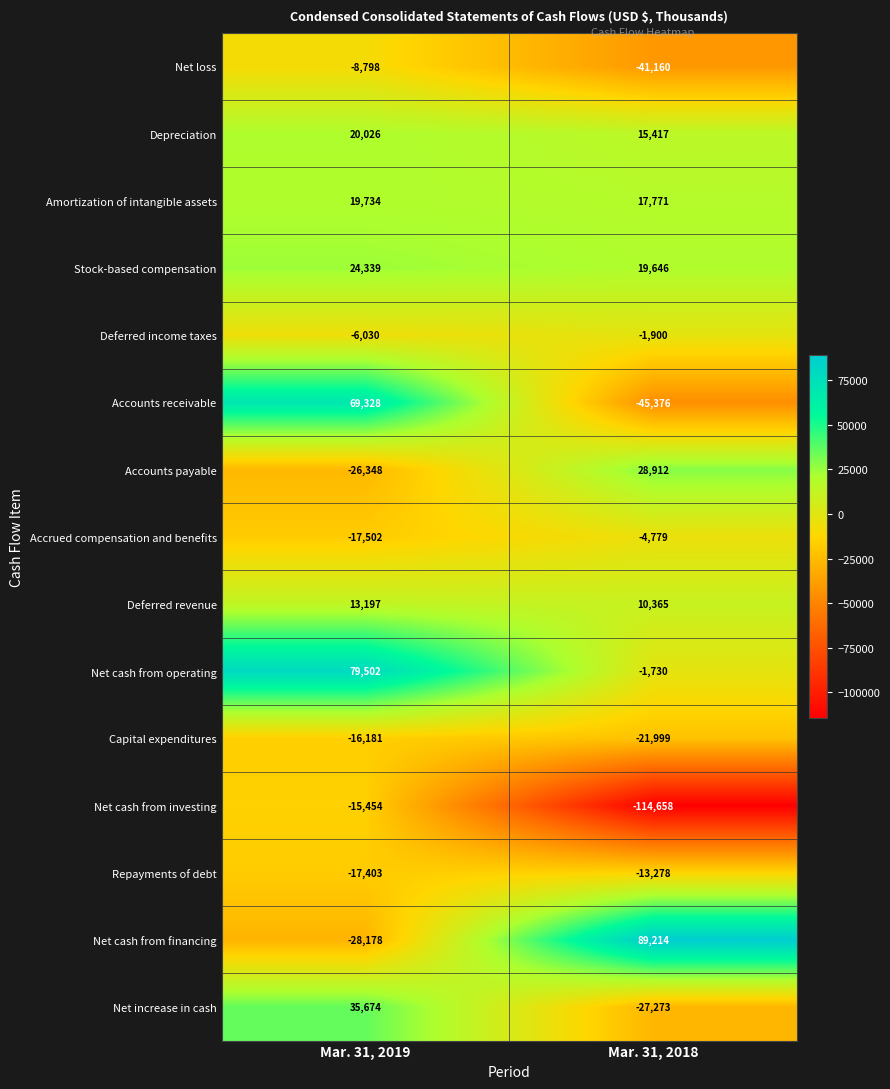

What is the sum of all Net cash from operating values?

77772